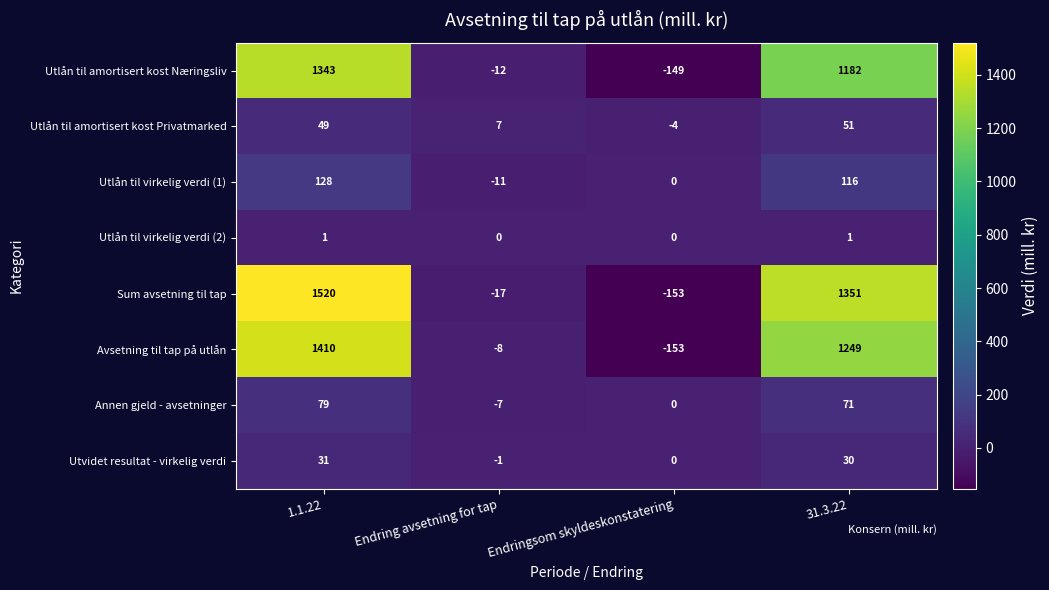

What is the difference between the maximum and minimum values in the Sum avsetning til tap series?

1673